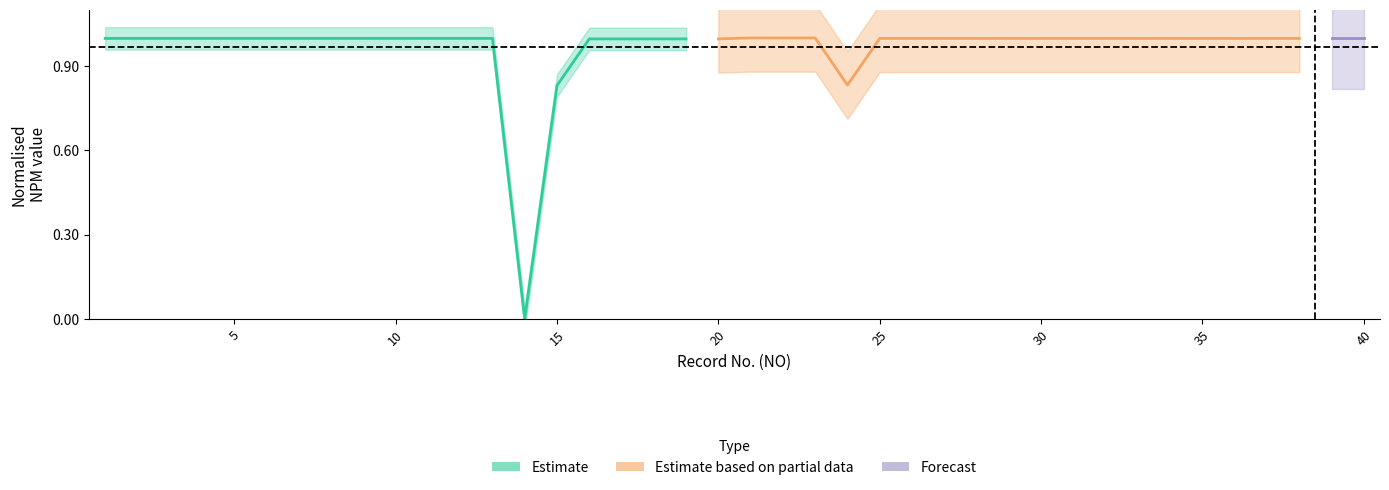

What is the value of the Estimate based on partial data point at the 9th from the left?

1.0